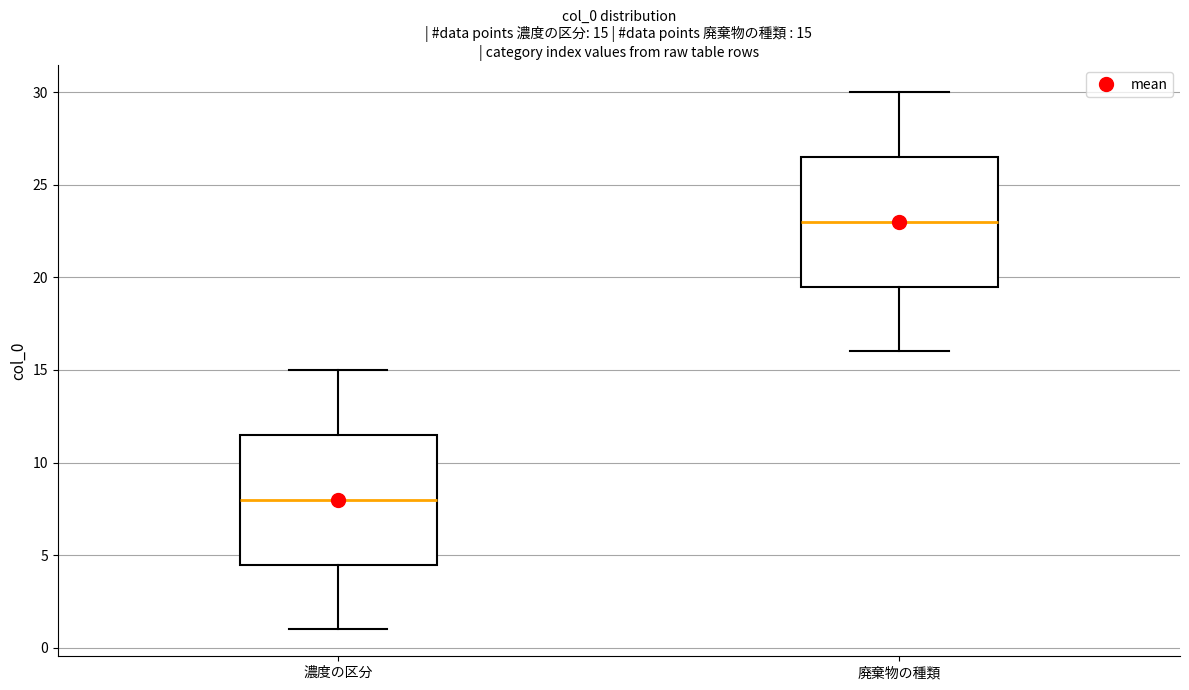

Which box's median line is the lowest?

濃度の区分